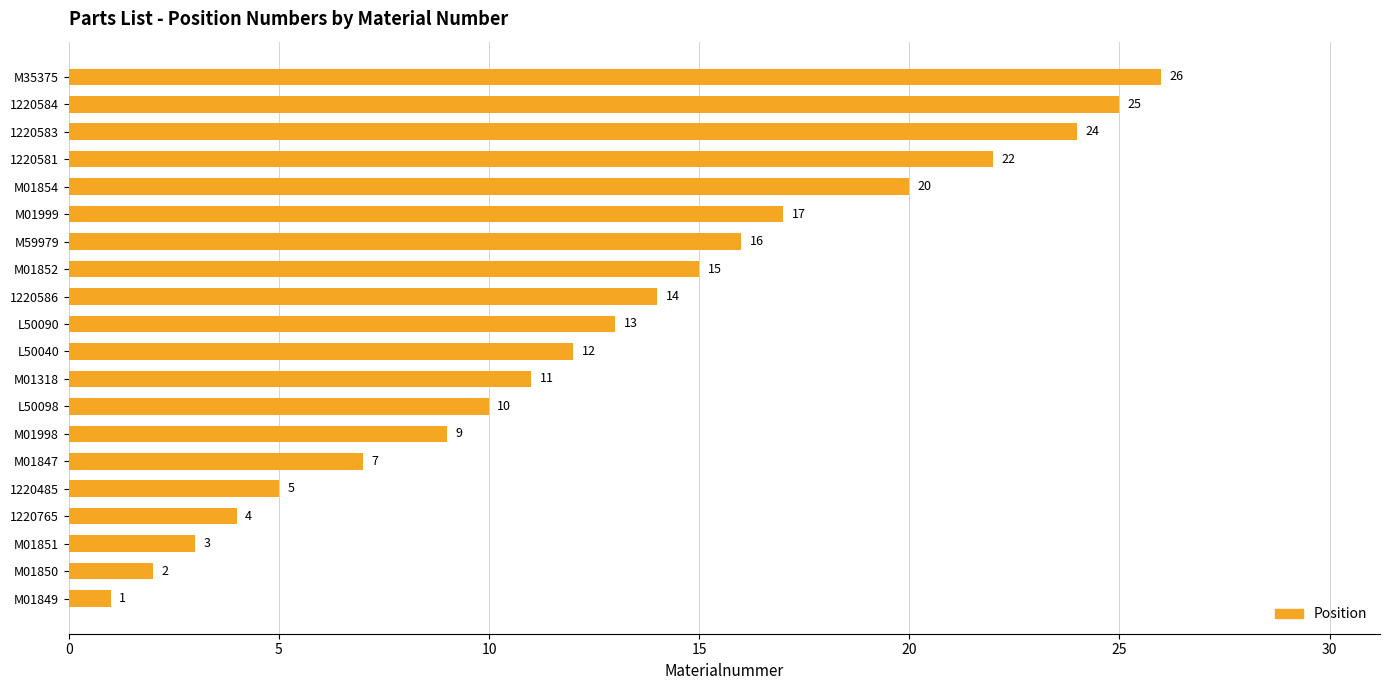

Count the number of categories in the chart.

20